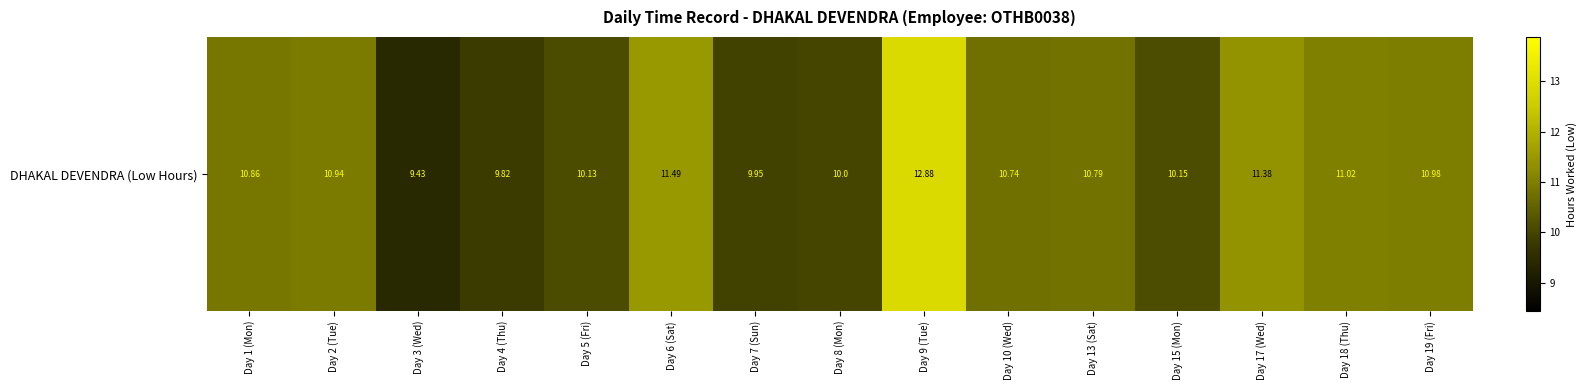

Where is the data nearest to the value 11?

Day 18 (Thu)